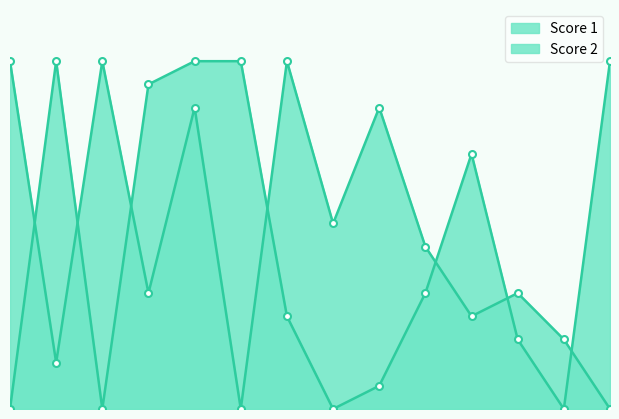

How many values in the Score 2 line series exceed 7?

6